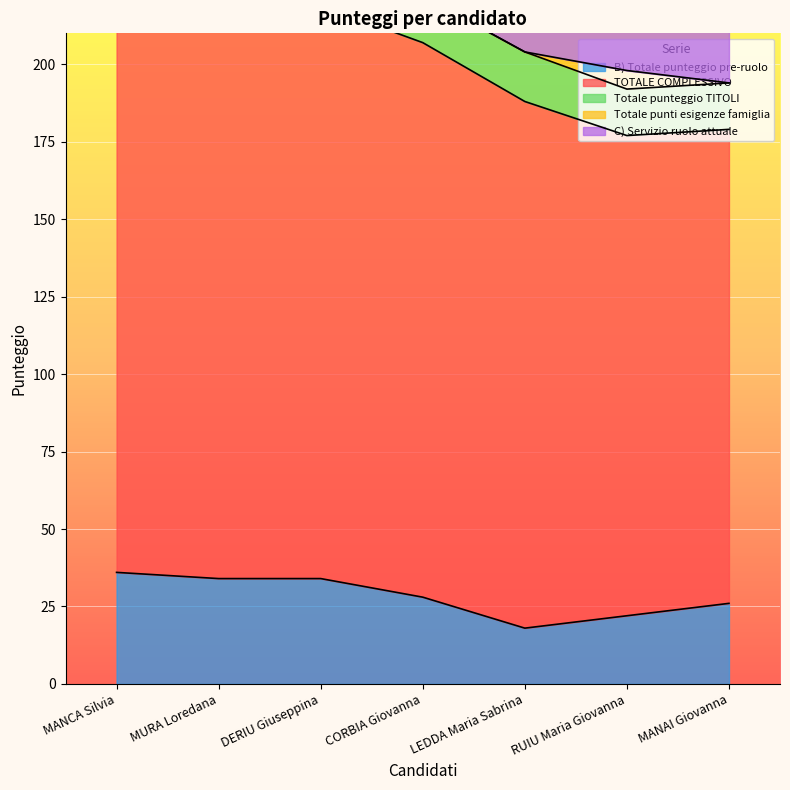

Does the chart display data point markers on the line(s)?

No